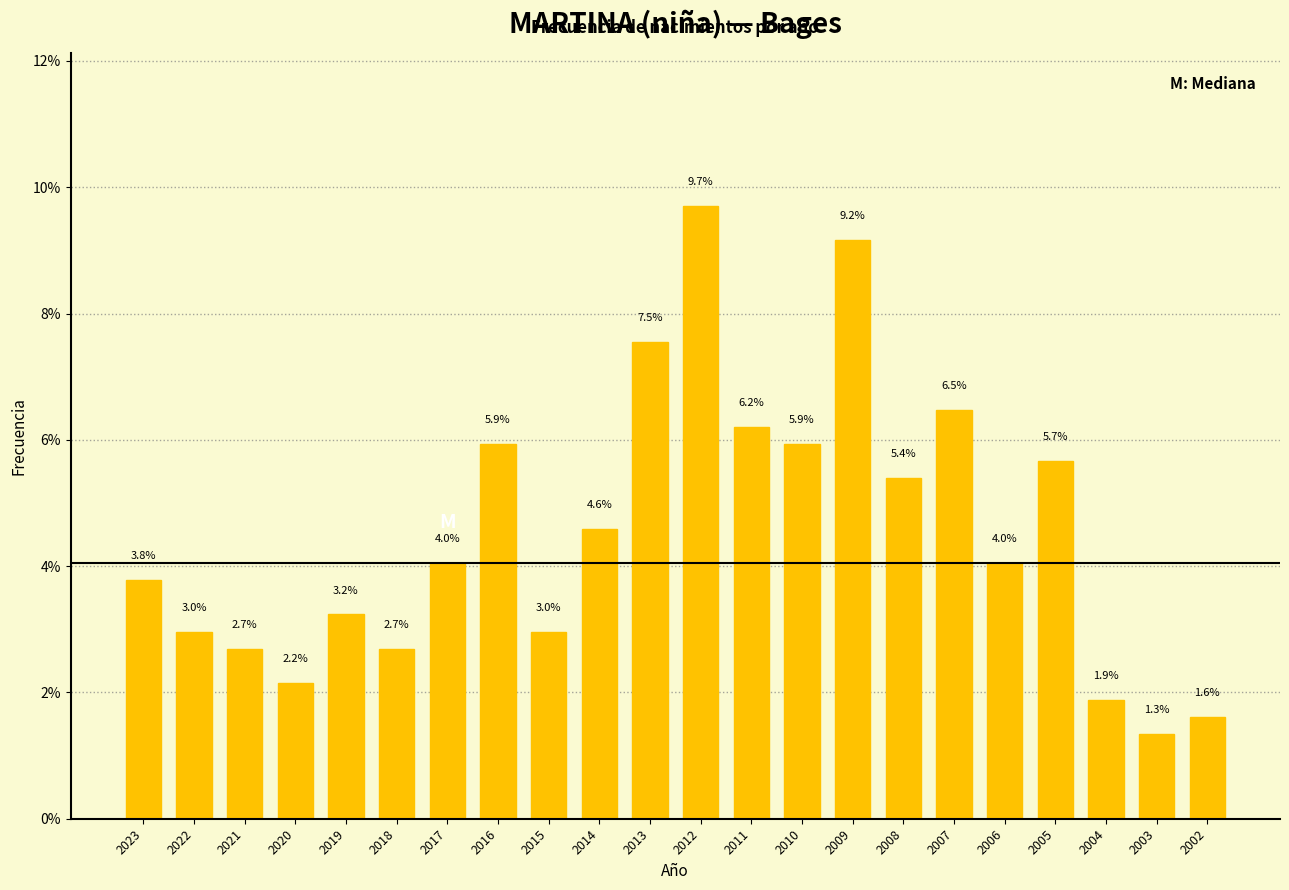

Reading left to right, extract all data points from this chart.

2023=3.8	2022=3.0	2021=2.7	2020=2.2	2019=3.2	2018=2.7	2017=4.0	2016=5.9	2015=3.0	2014=4.6	2013=7.5	2012=9.7	2011=6.2	2010=5.9	2009=9.2	2008=5.4	2007=6.5	2006=4.0	2005=5.7	2004=1.9	2003=1.3	2002=1.6